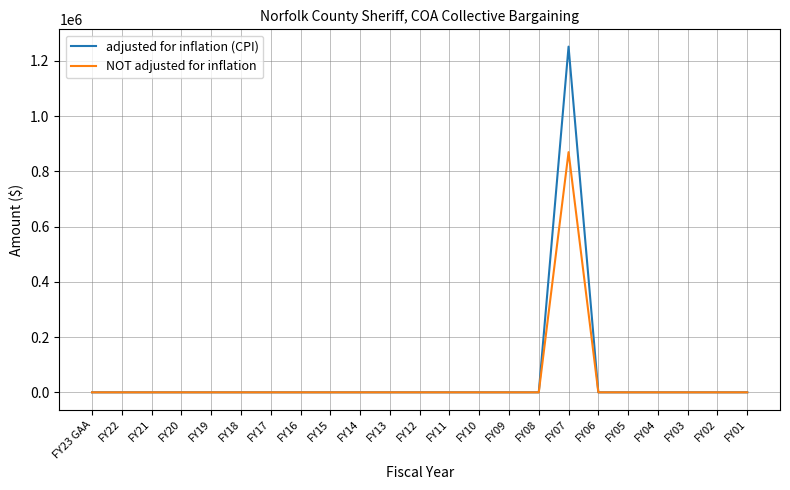

At which label does NOT adjusted for inflation reach its peak?

FY07